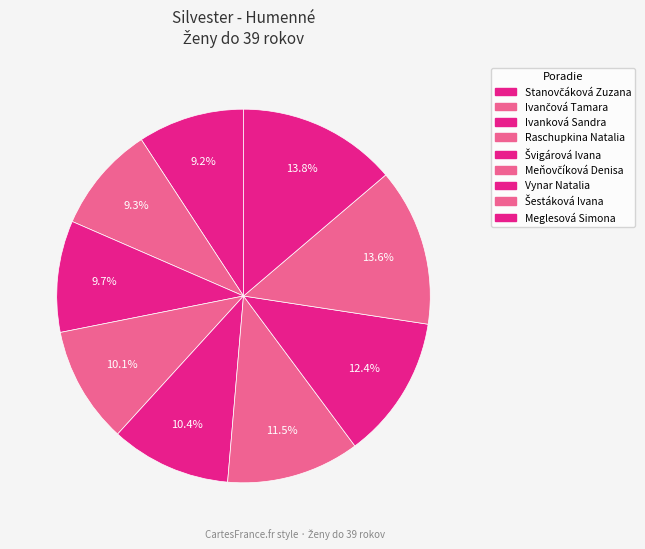

To the nearest percent, what percentage of the pie is Vynar Natalia?

12%